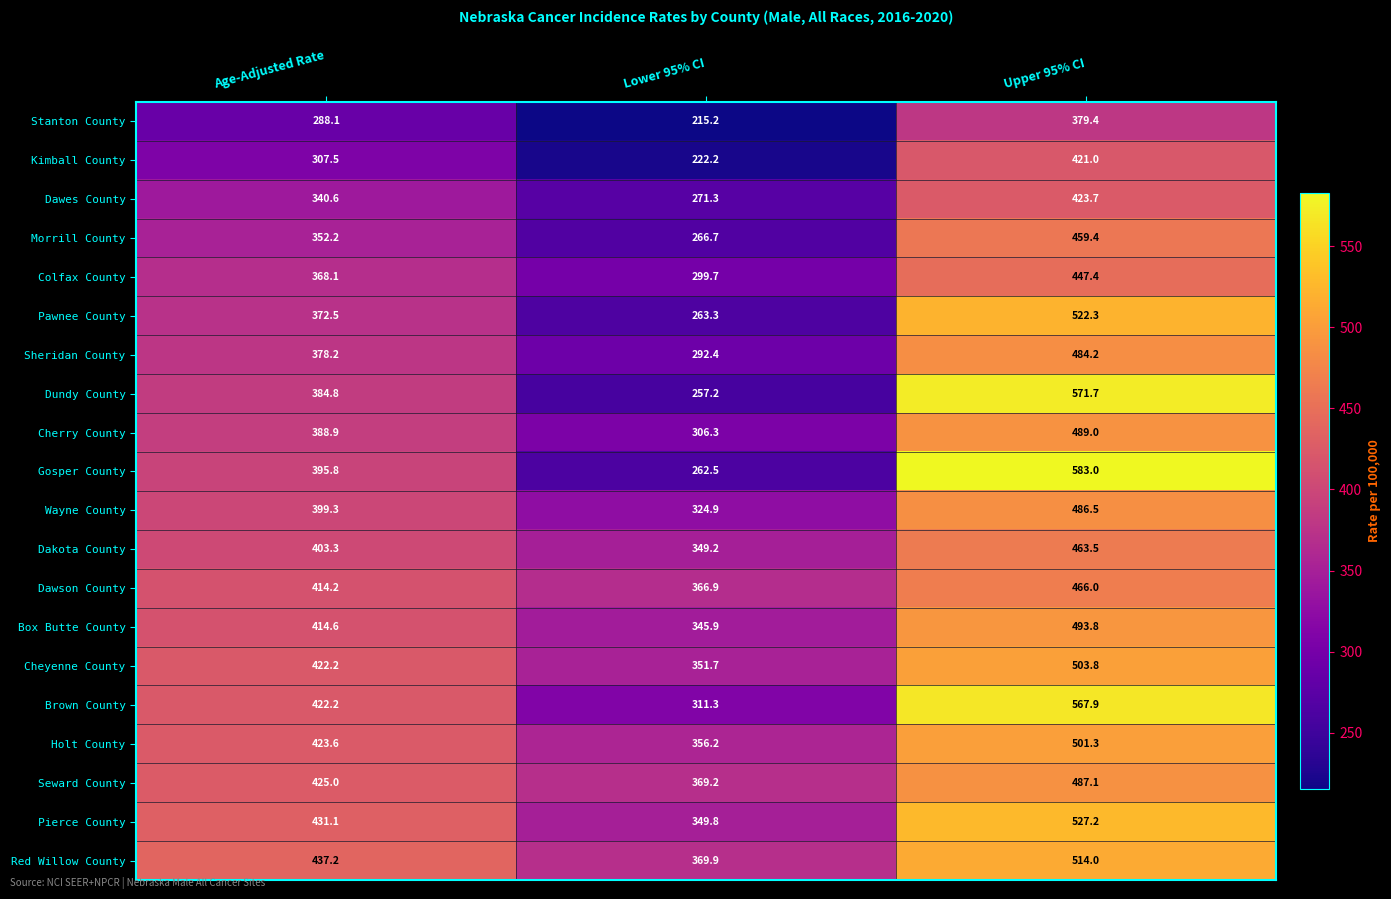

What is the sum of the Dakota County values at Lower 95% CI and Age-Adjusted Rate?

752.5